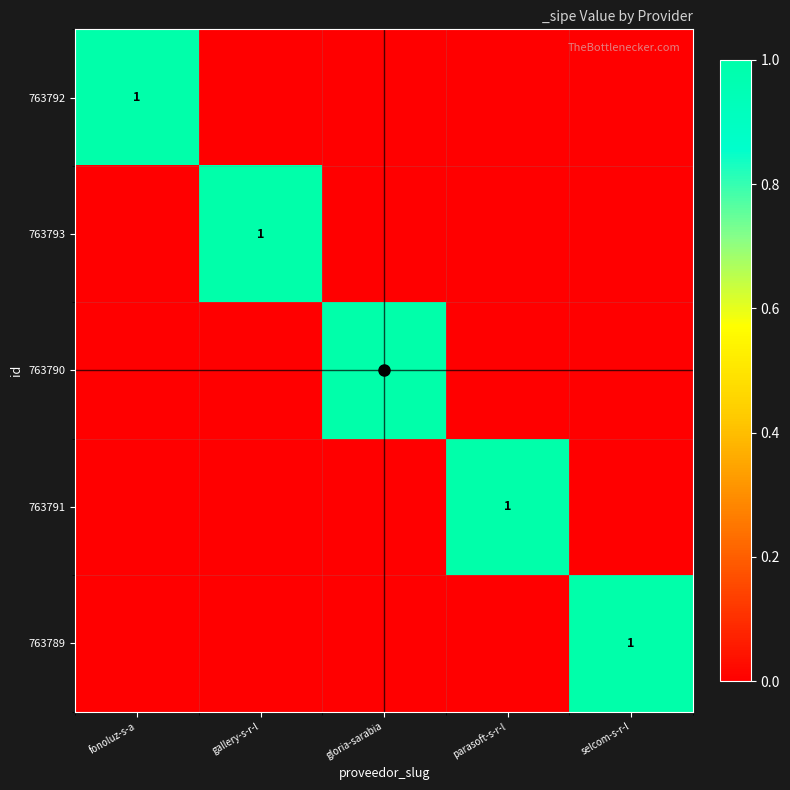

The 763789 series shows 0 at fonoluz-s-a. True or false?

True